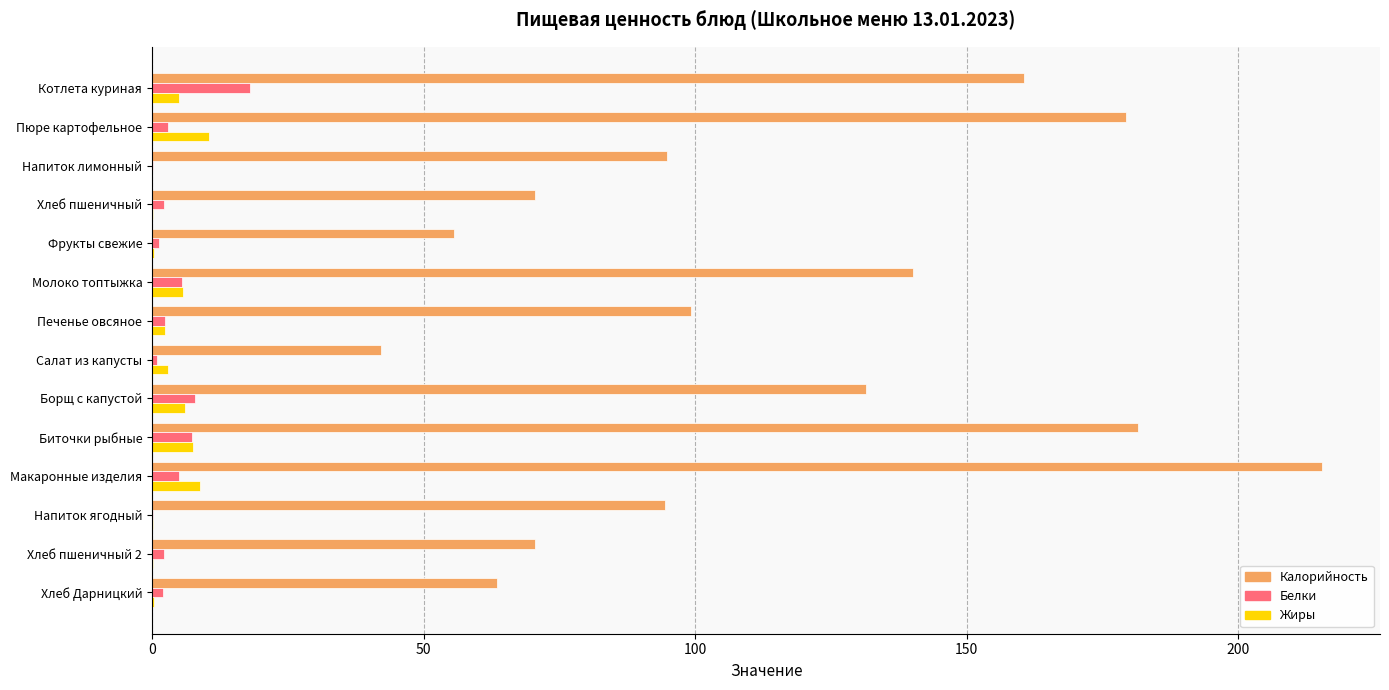

What is the sum of all Калорийность values?

1599.3